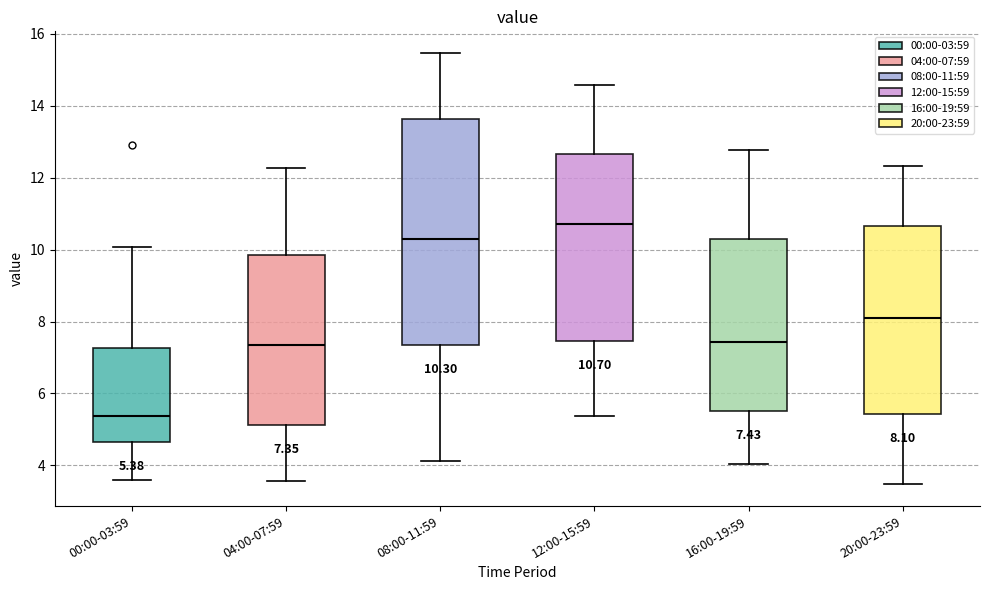

Which box is the tallest, from its lower edge to its upper edge?

08:00-11:59